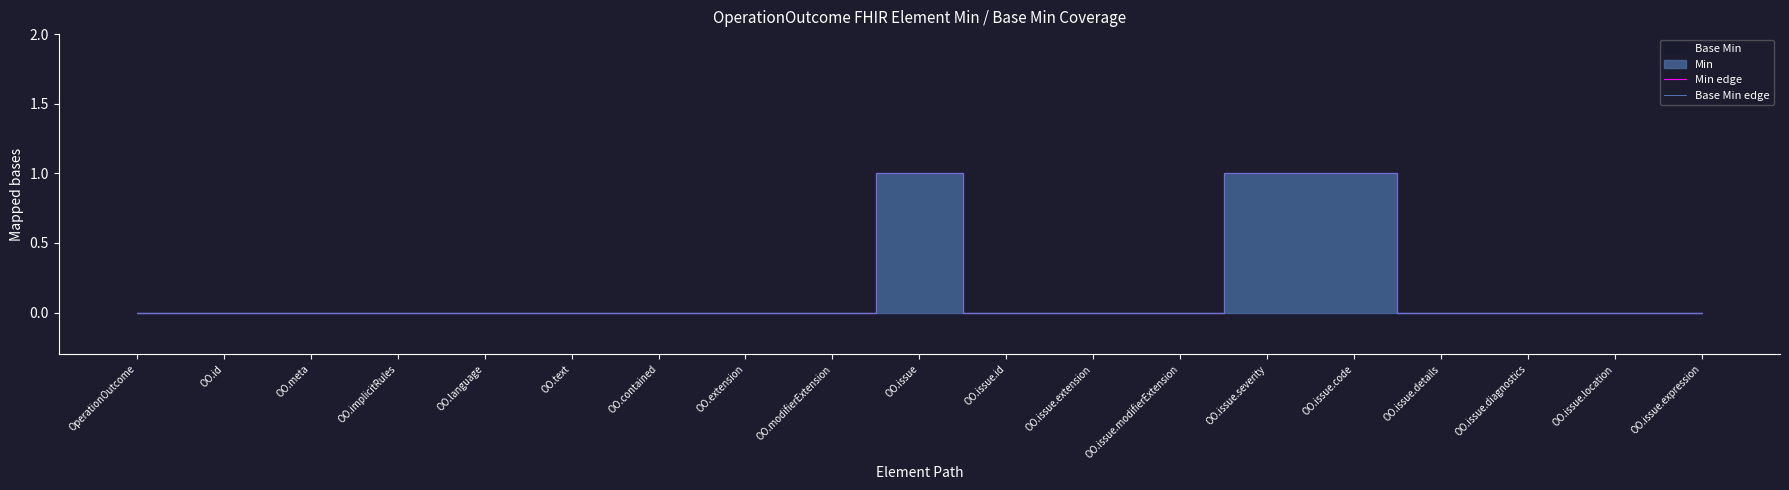

Which series has the largest total across all categories?

Min edge